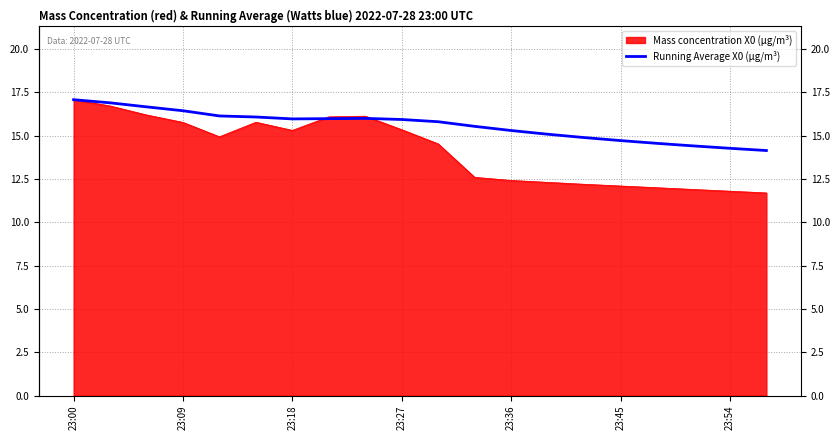

List the series in order of their overall mean, lowest first.

Mass concentration X0 (μg/m³), Running Average X0 (μg/m³)